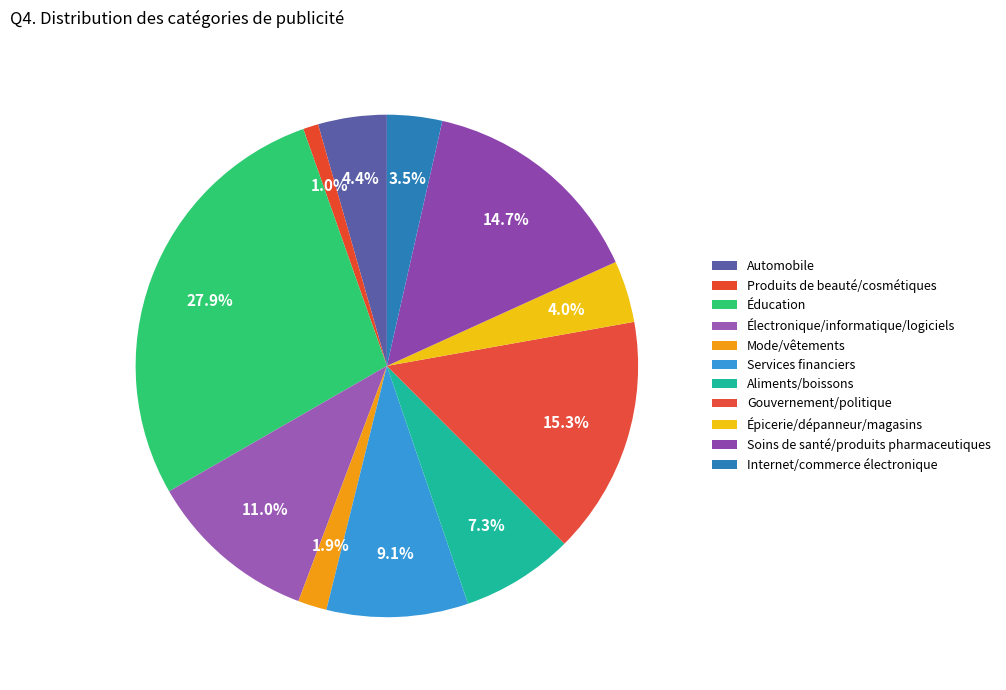

Which category has the biggest portion of the pie?

Éducation